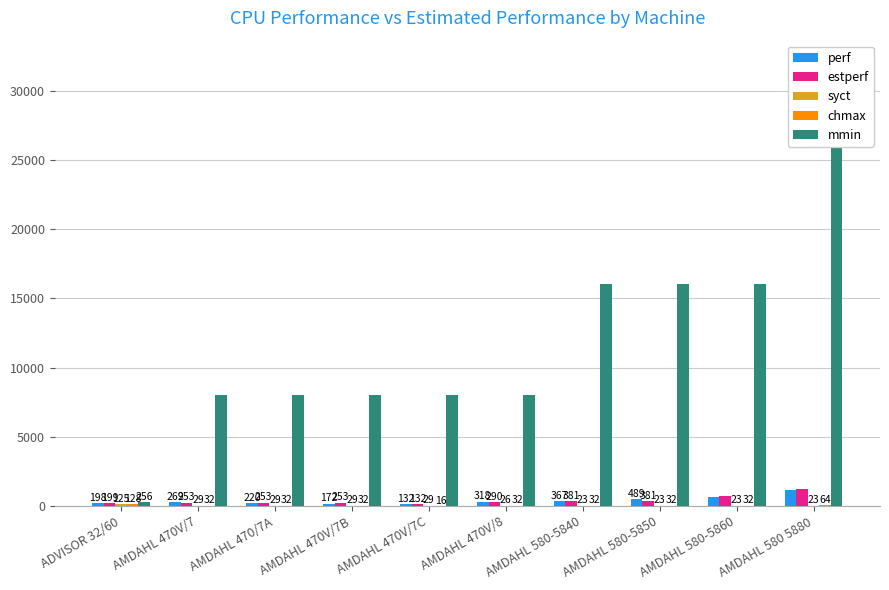

Rank the series at AMDAHL 580-5840 from highest to lowest value.

mmin, estperf, perf, chmax, syct